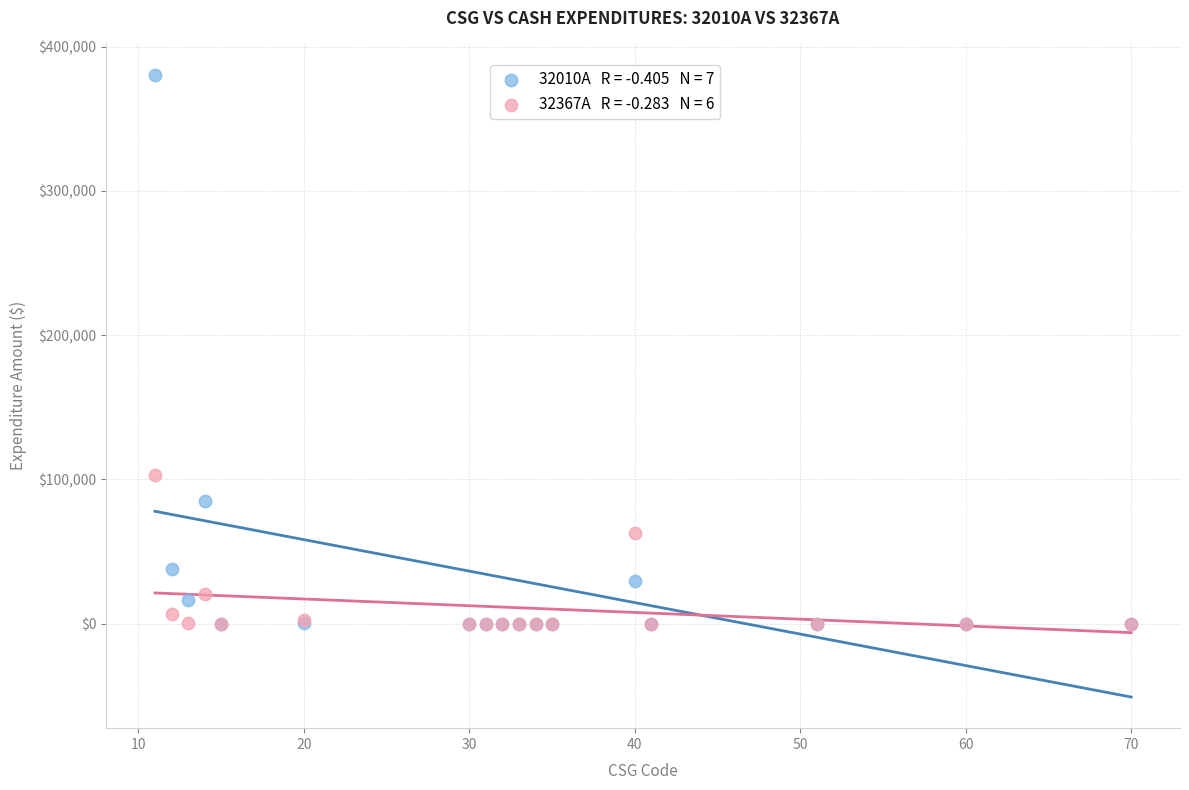

Across all series, what Y value is closest to 190364?

103371.8